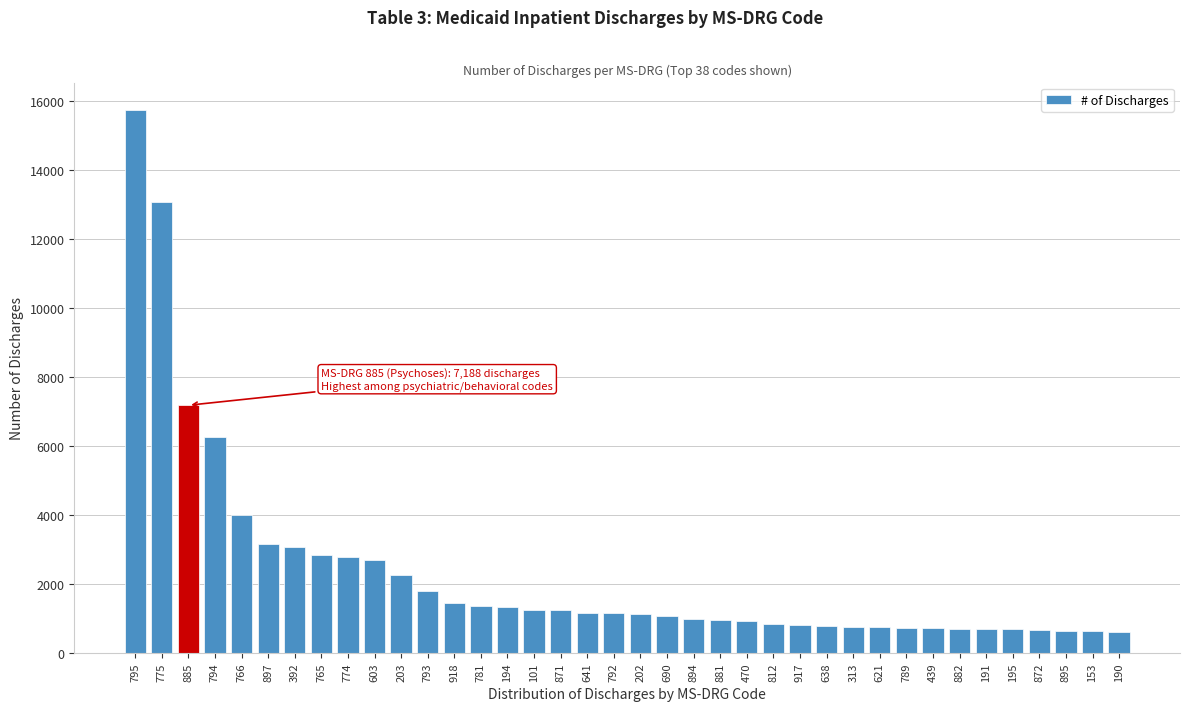

Where is the data nearest to the value 8189?

885